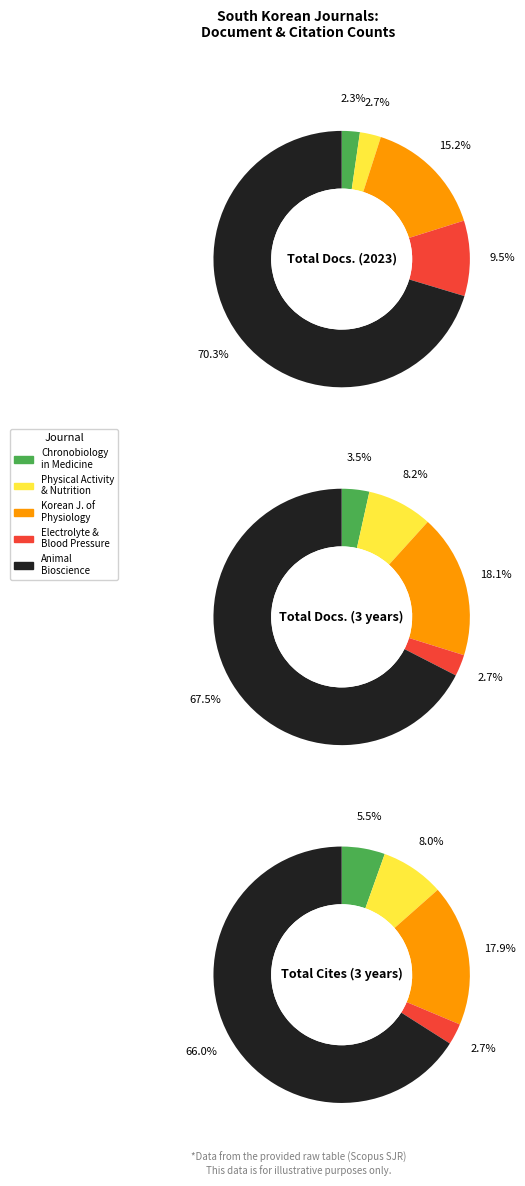

To the nearest percent, what is the difference between the Korean Journal of Physiology and Pharmacology and Electrolyte and Blood Pressure slice percentages?

15%